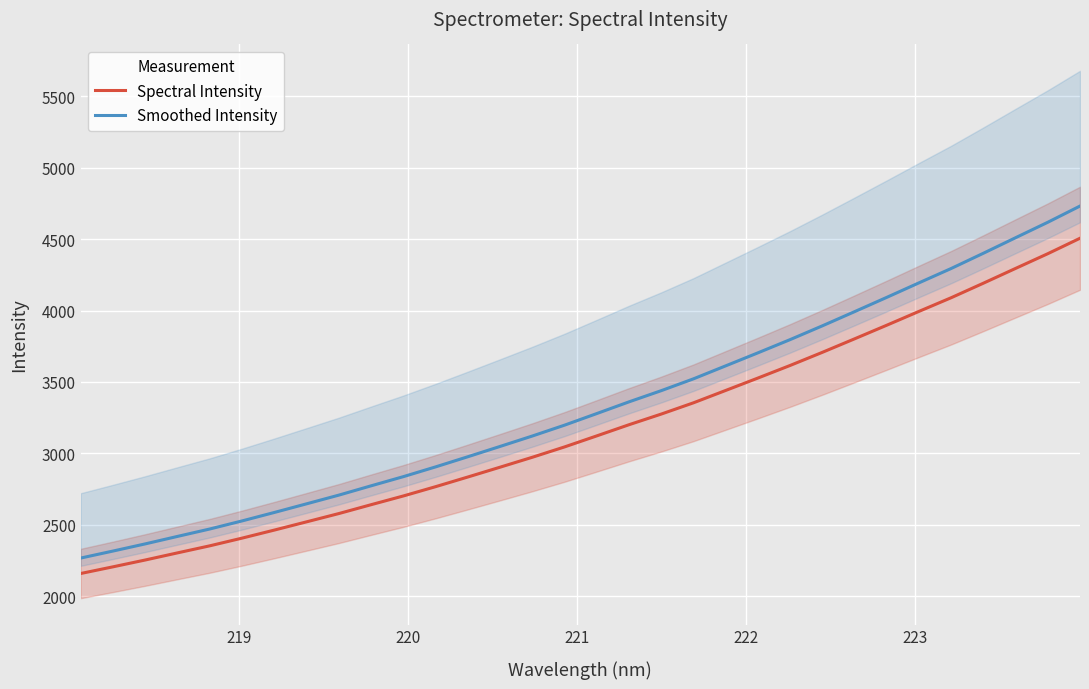

Count the number of data series in this chart.

2